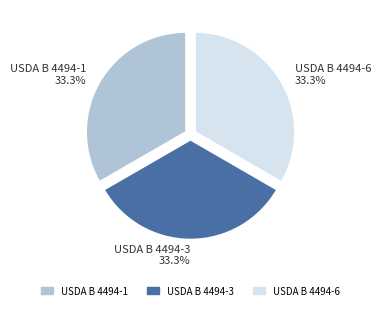

Does USDA B 4494-1 represent more than half of the total?

No